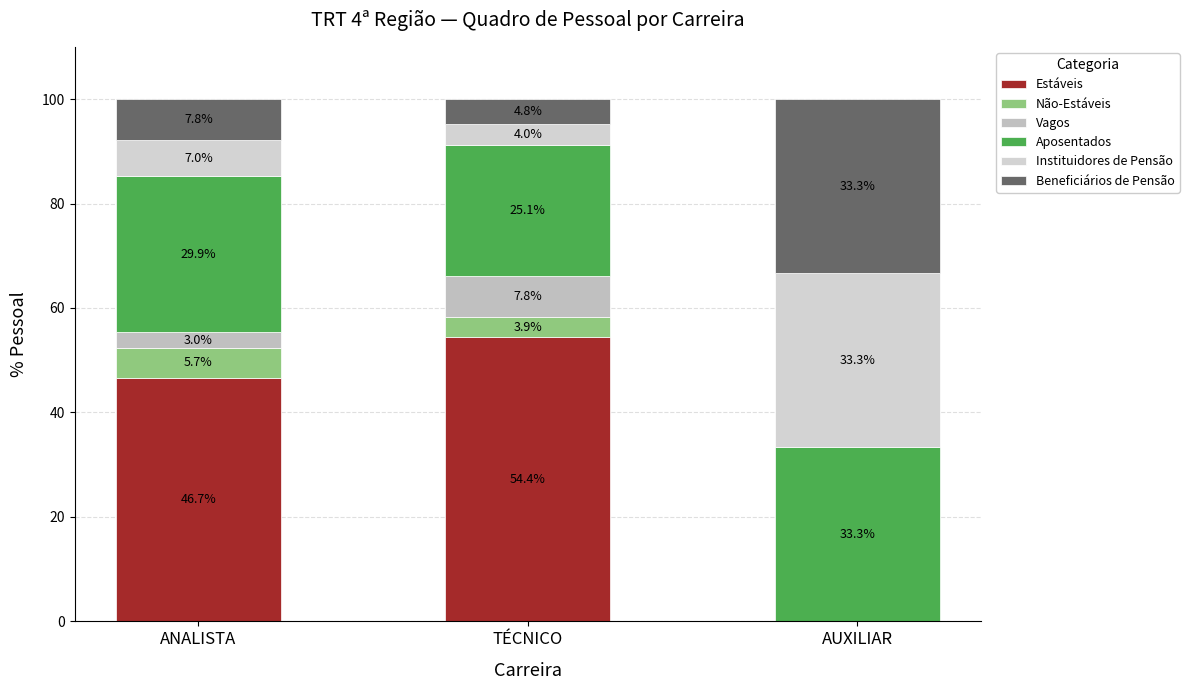

Which series has the widest spread of values?

Estáveis